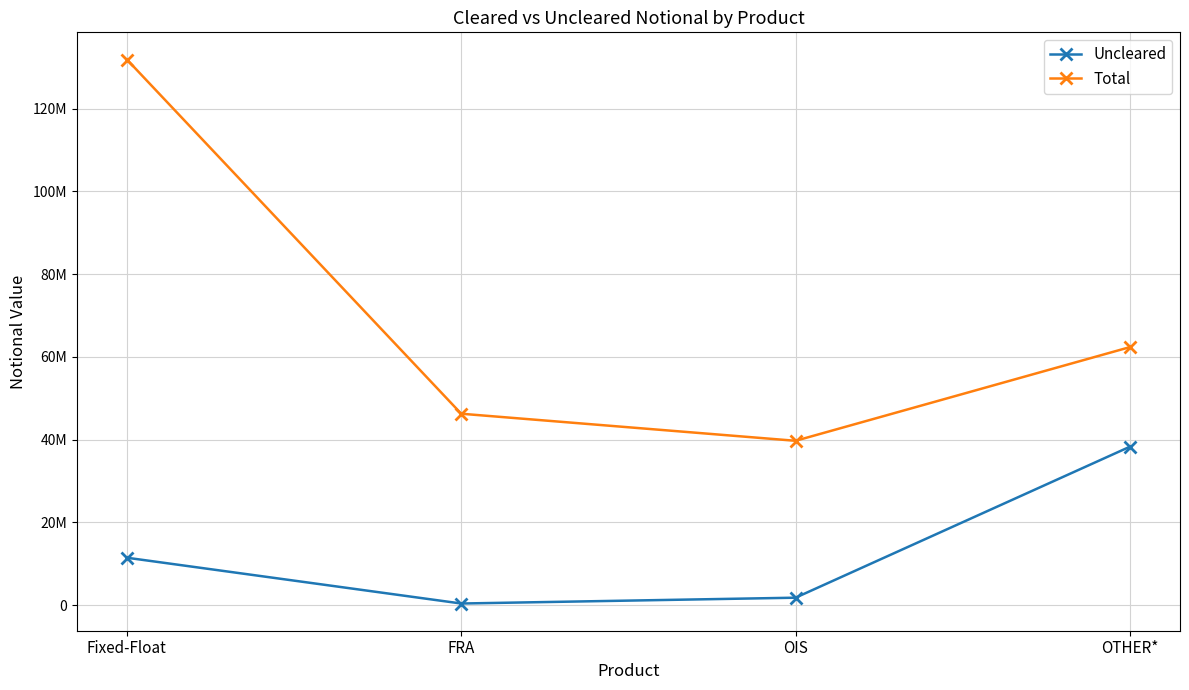

Which series has the largest range (max minus min)?

Total